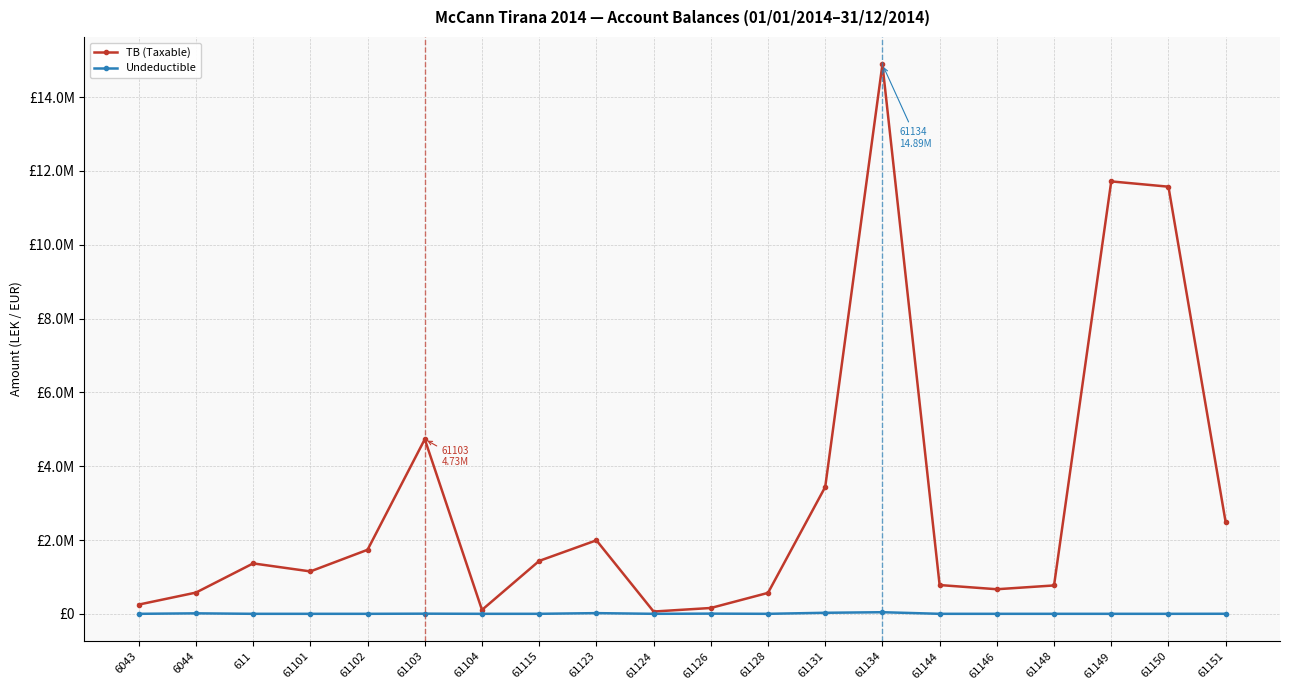

At which category is the sum across all series the highest?

61134